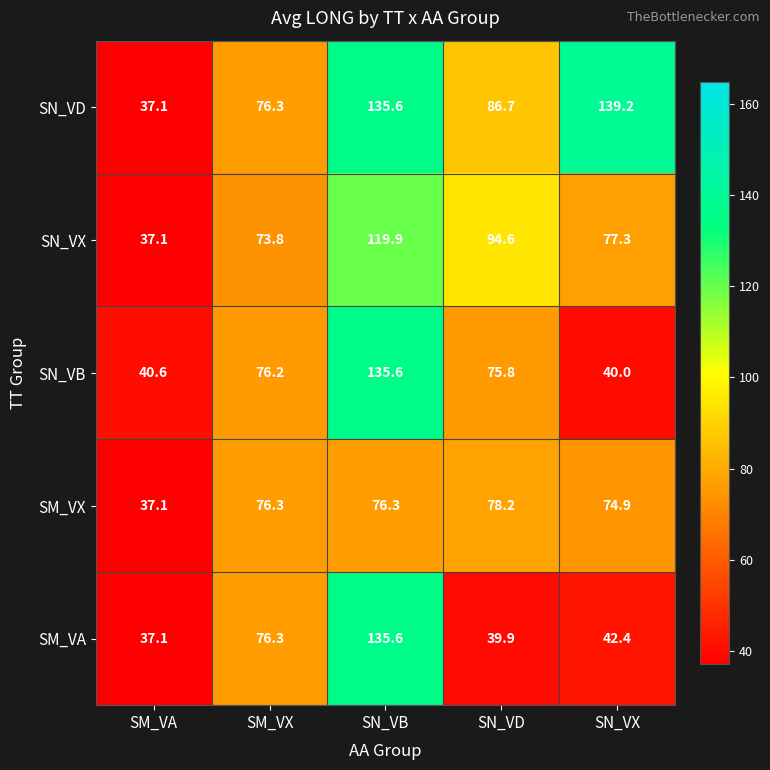

What is the difference between the highest and lowest values at SN_VX?

99.2